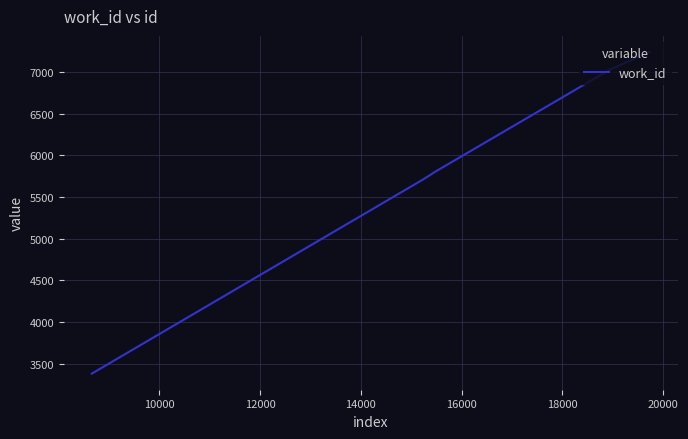

True or false: there are more than 1 points higher than both neighbors.

False